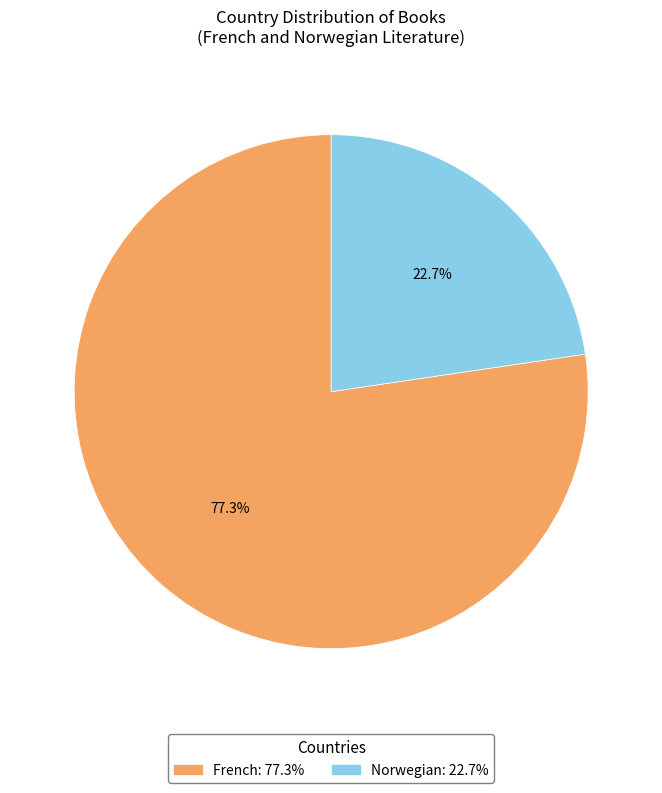

Is it true that French is 77% of the pie?

True